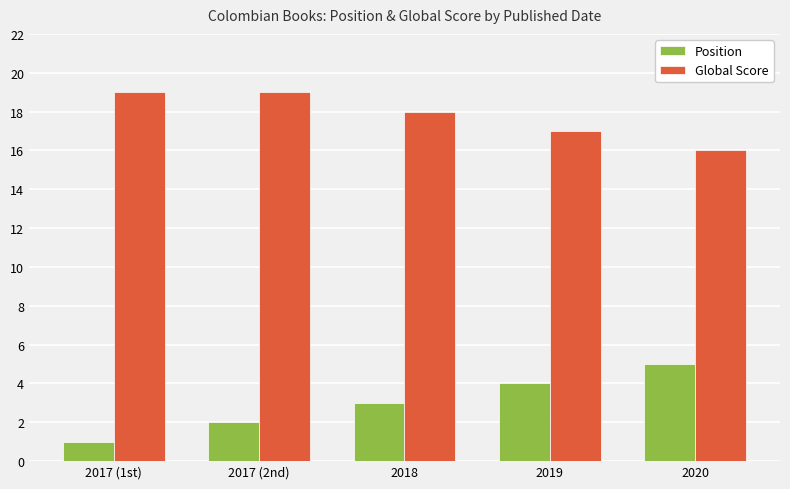

What is the average value of the Global Score series?

18